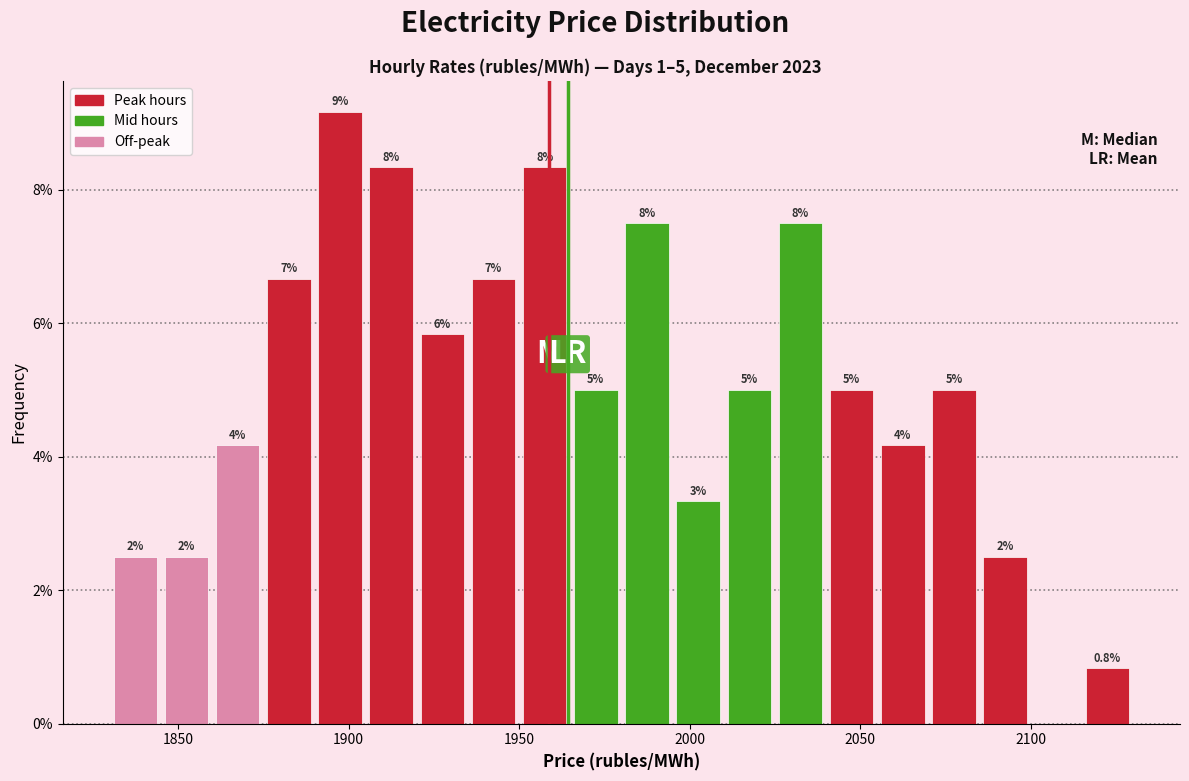

Around what value on the x-axis is the tallest bar? Give the approximate position of its centre, as read against the axis.

1900